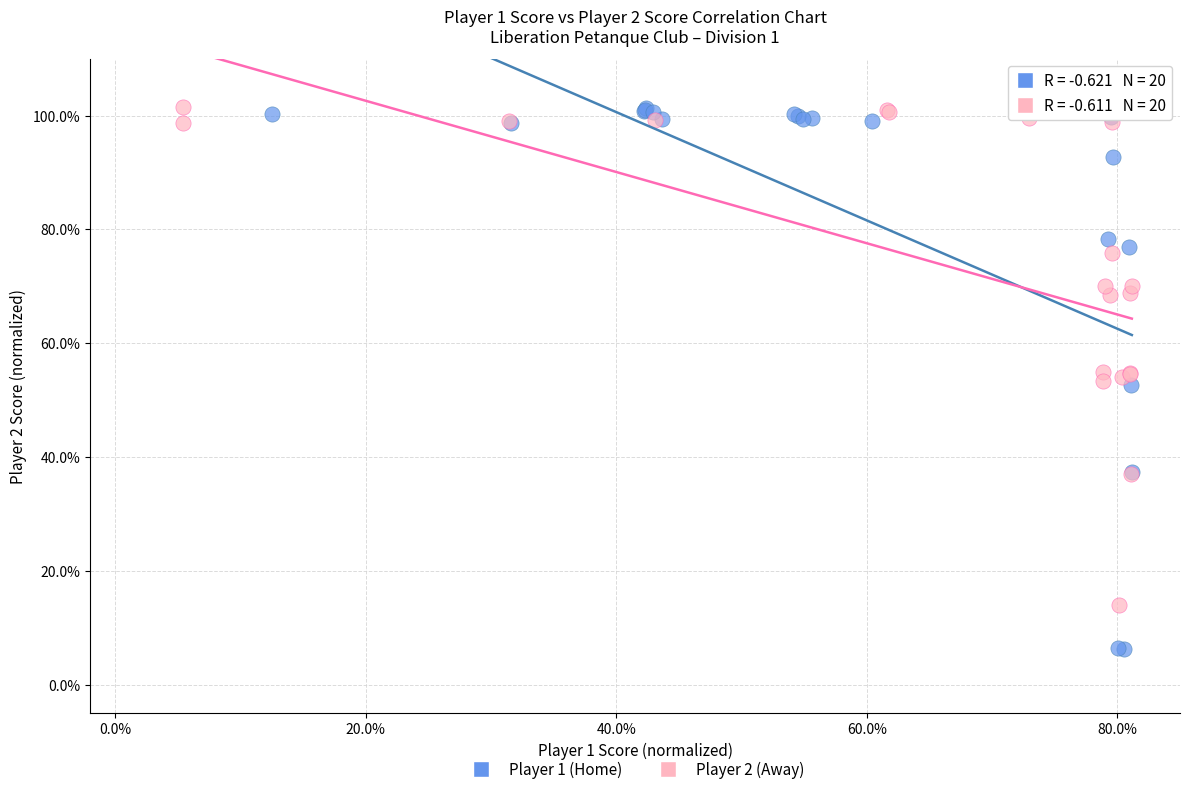

Which series reaches the minimum Y coordinate?

Player 1 (Home)